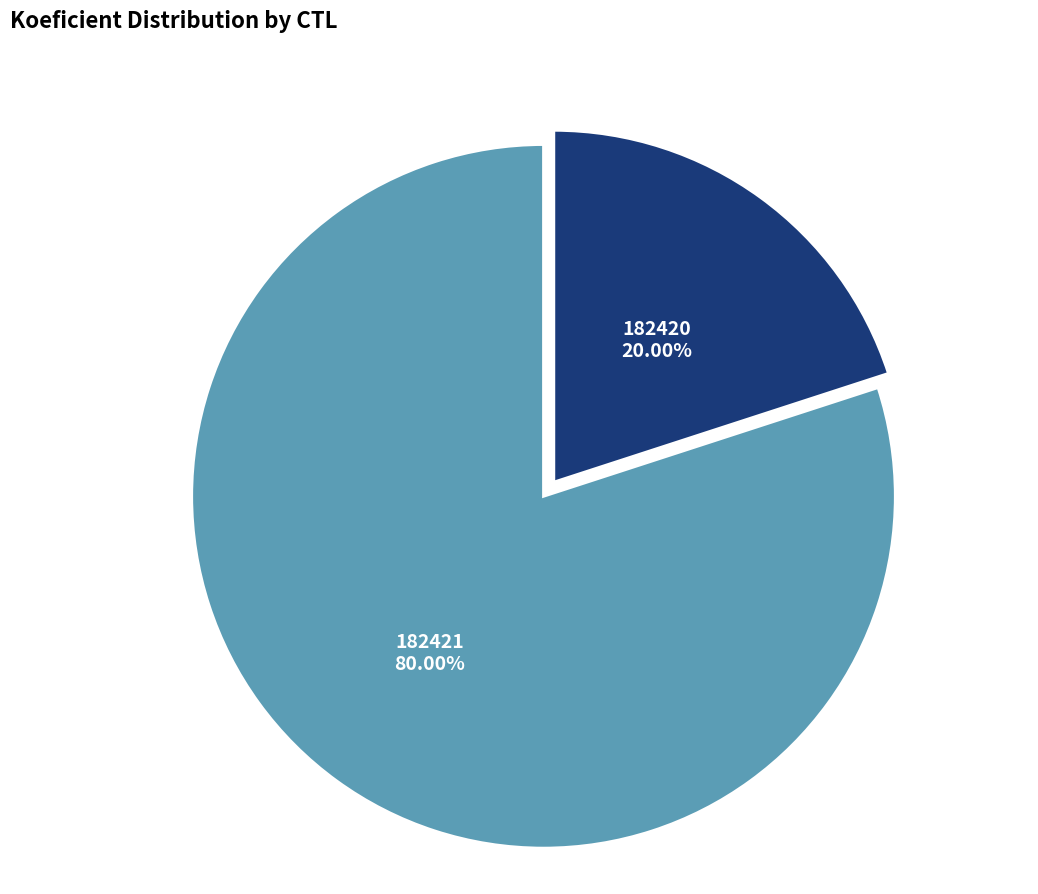

Is there a majority slice in this chart?

Yes